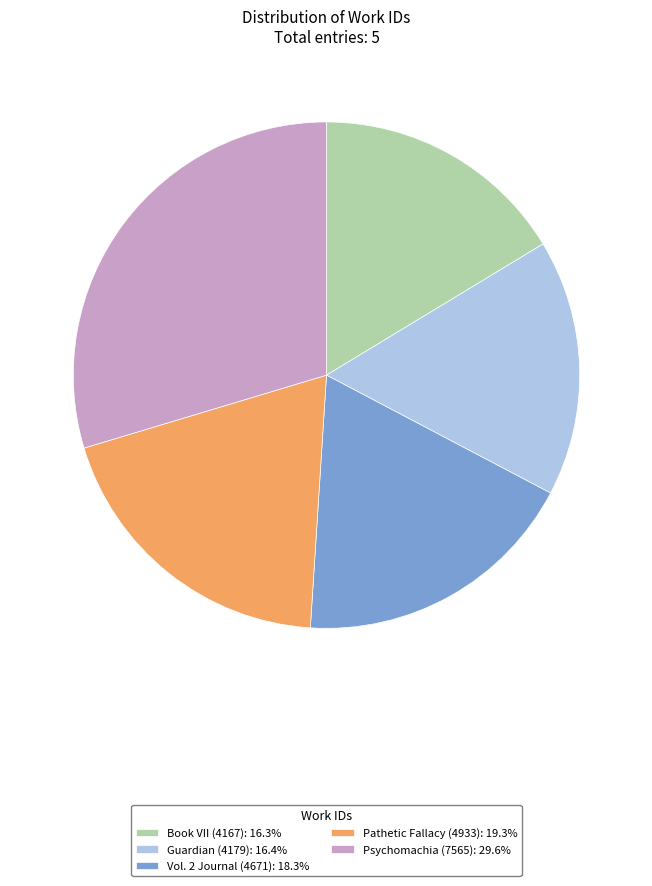

Count the number of slices in the pie.

5